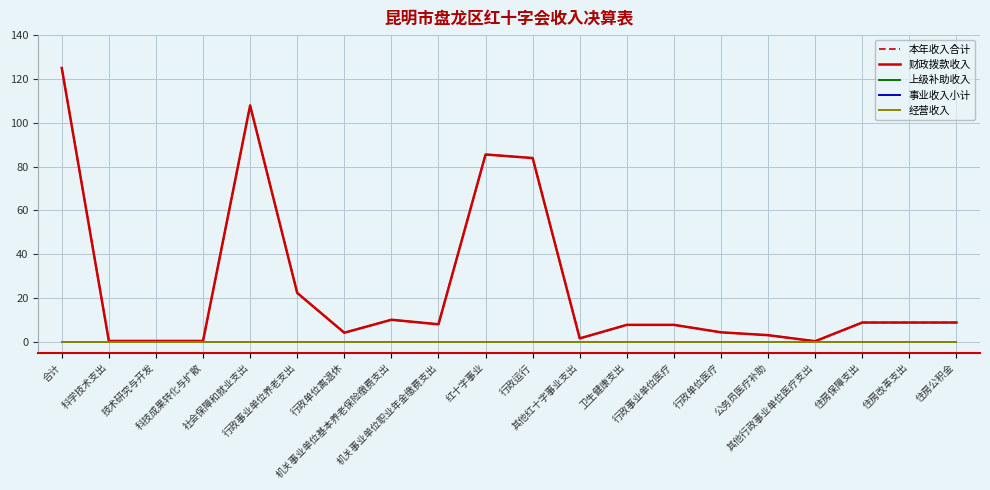

Is the value of 财政拨款收入 at 住房改革支出 greater than the value of 经营收入 at 其他红十字事业支出?

Yes